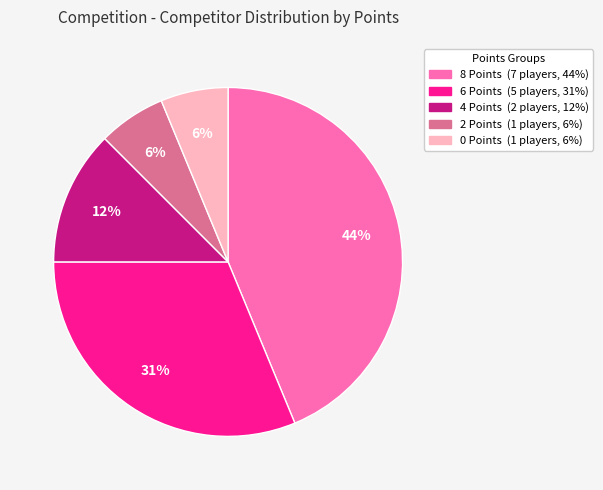

To the nearest percent, what percentage of the pie is 8 Points?

44%